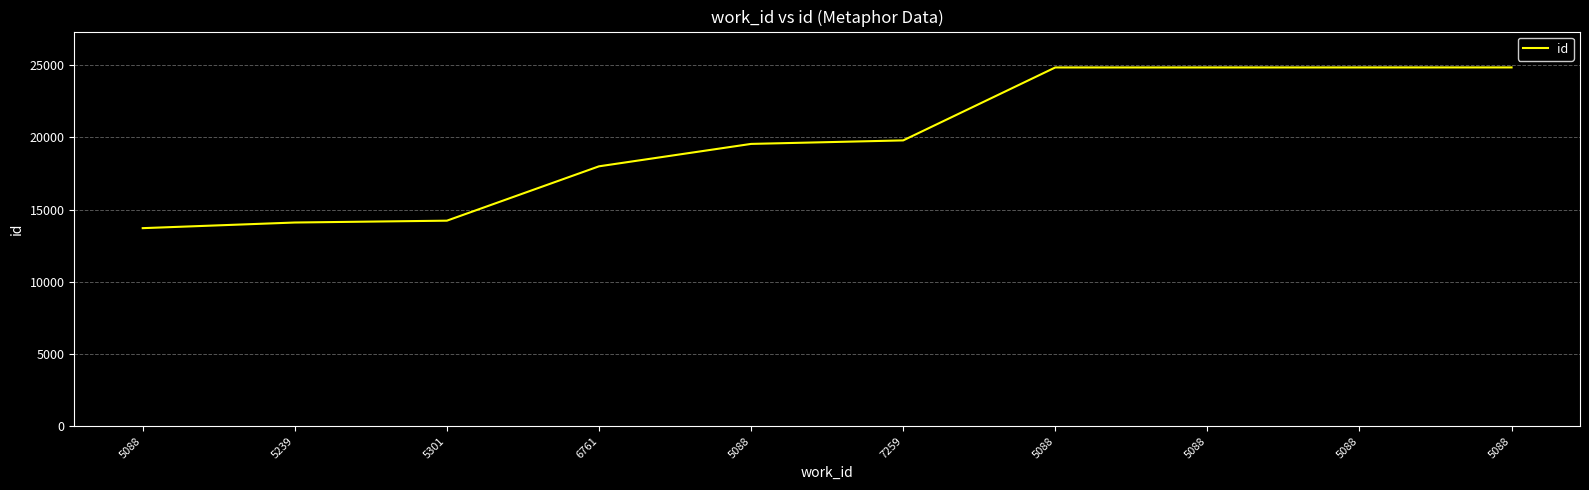

Reading left to right, what are all the values shown in this chart?

13715	14105	14233	17998	19550	19793	24845	24846	24847	24848